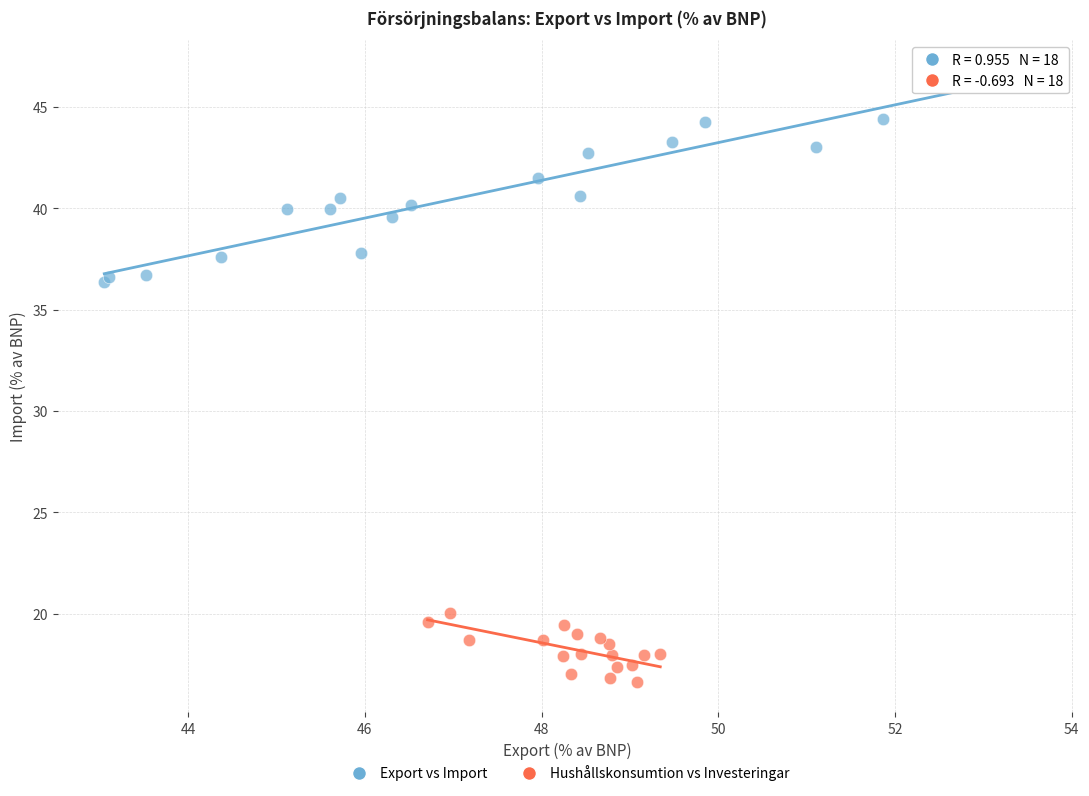

Which series has the widest spread of Y values?

Export vs Import